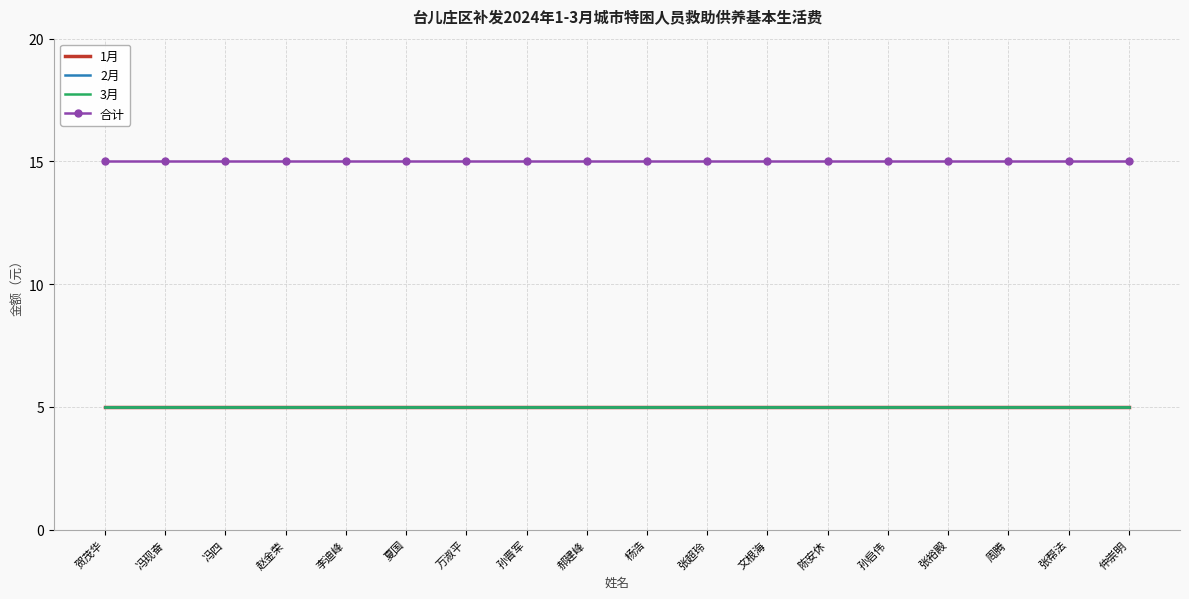

The value of 合计 at 陈安休 is 9. True or false?

False